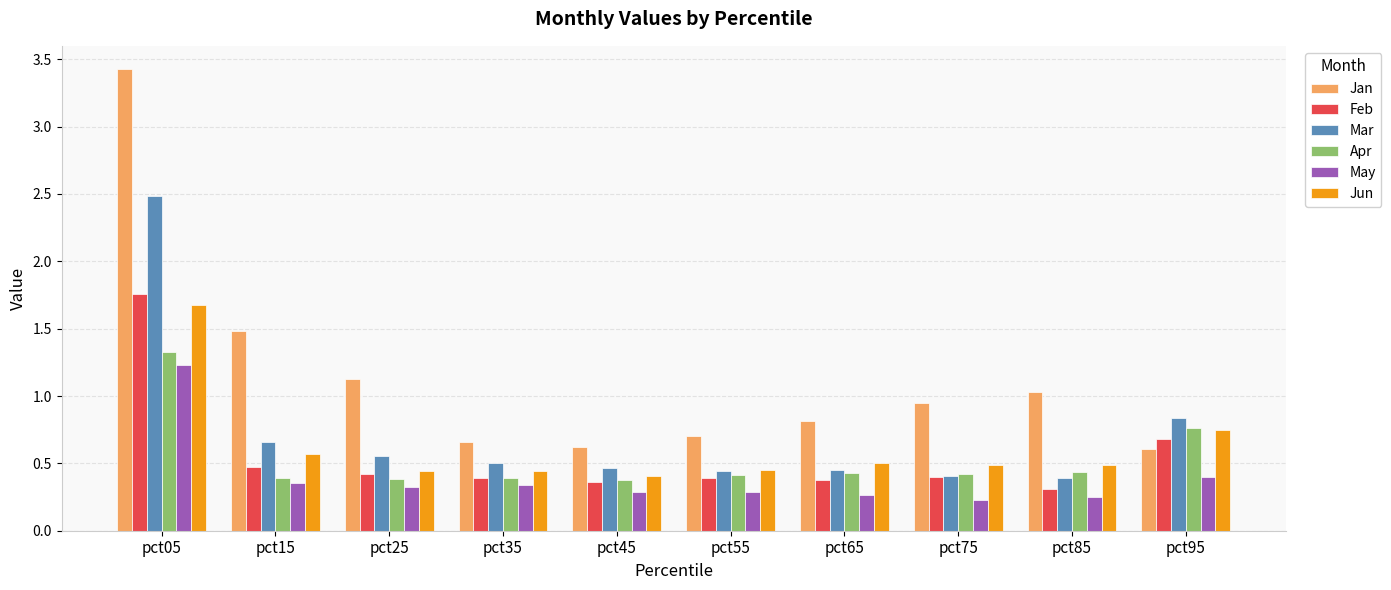

What is the average value of the Jan series?

1.1